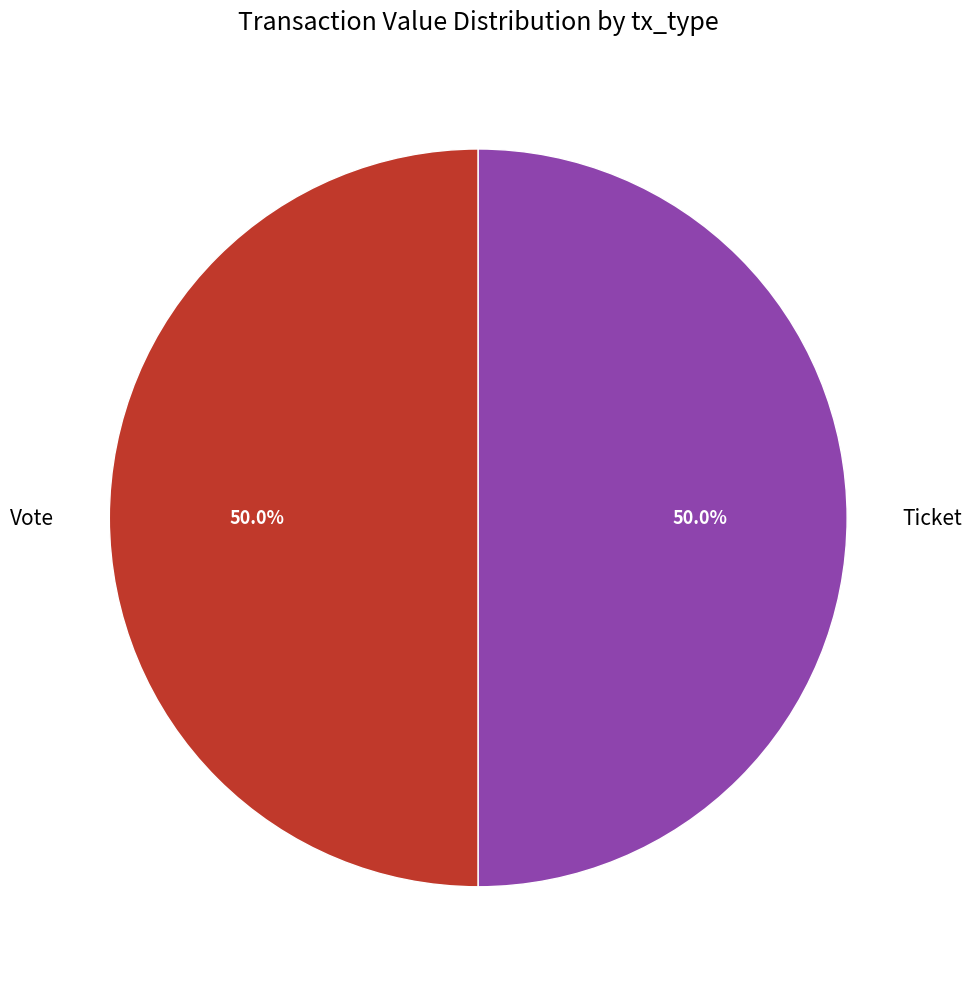

What is the ratio of the value at Vote to the value at Ticket?

1.0